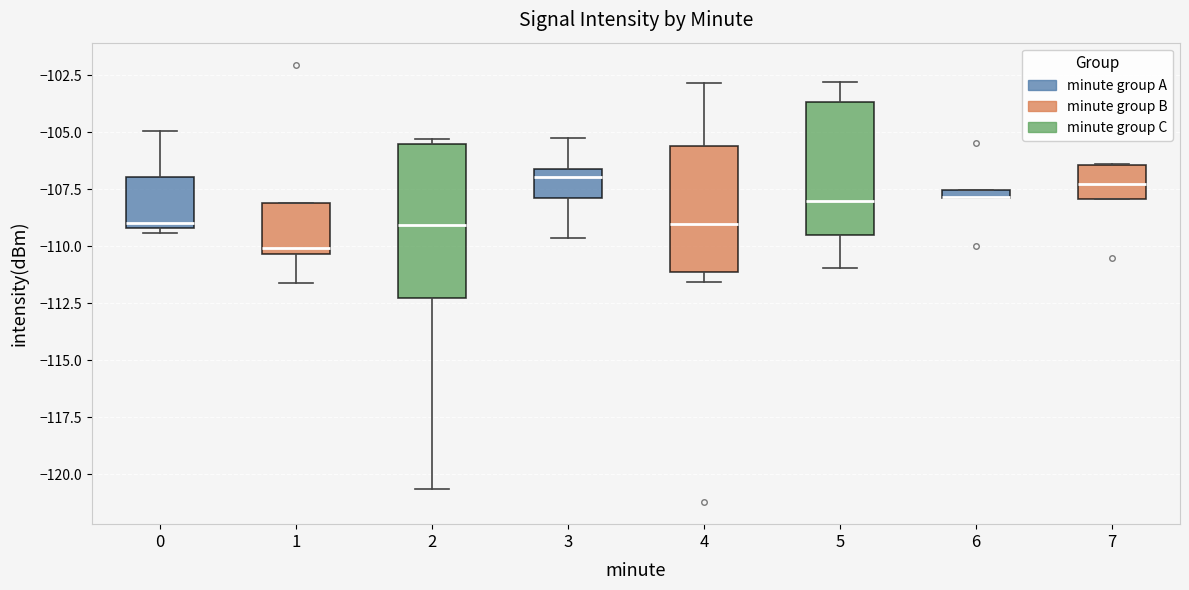

Where is the upper edge of the box at x = 6 on the y-axis? The values are not printed on the chart, so give them approximately, as read against the axis.

-107.5